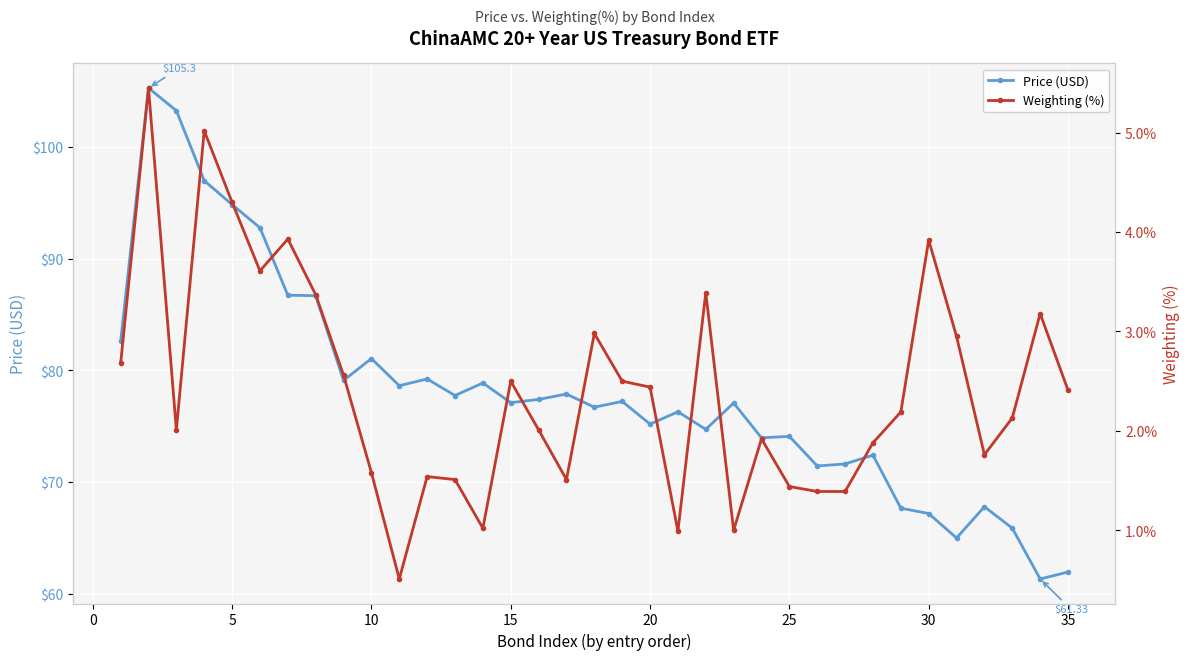

True or false: Price (USD) and Weighting (%) cross at least once.

False